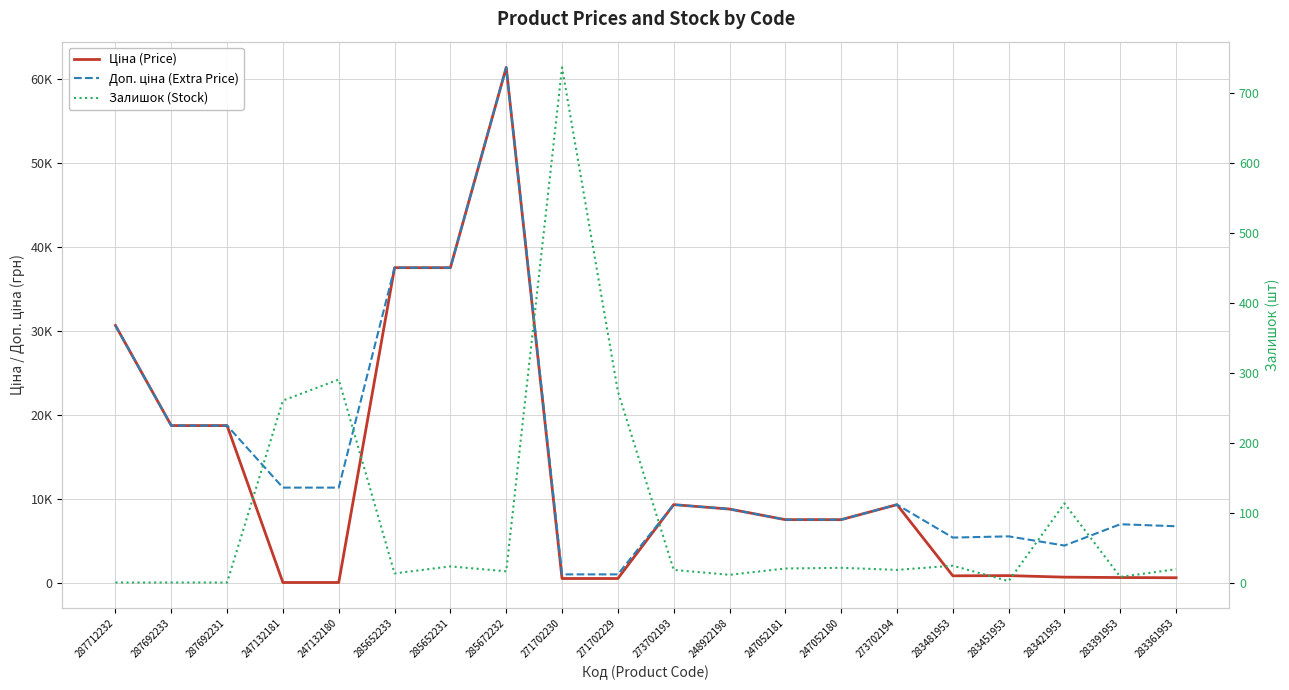

Which series has the widest spread of values?

Ціна (Price)